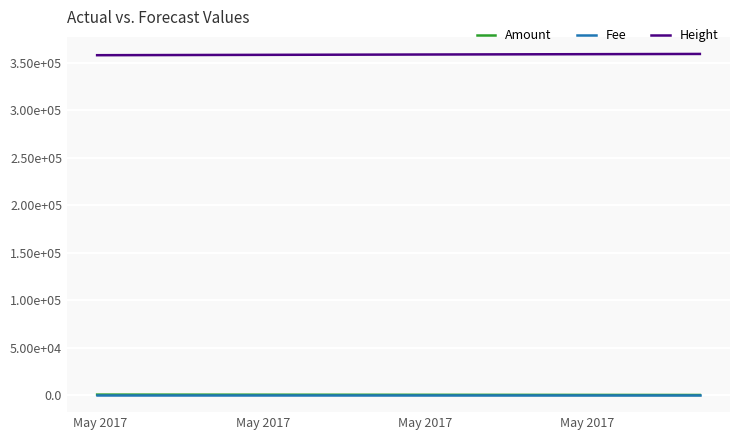

Does the chart display data point markers on the line(s)?

No